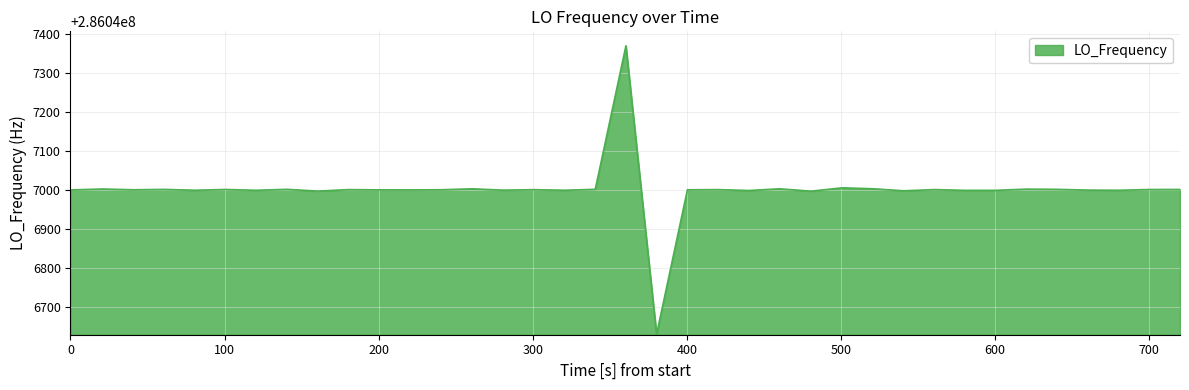

Does the chart display data point markers on the line(s)?

No